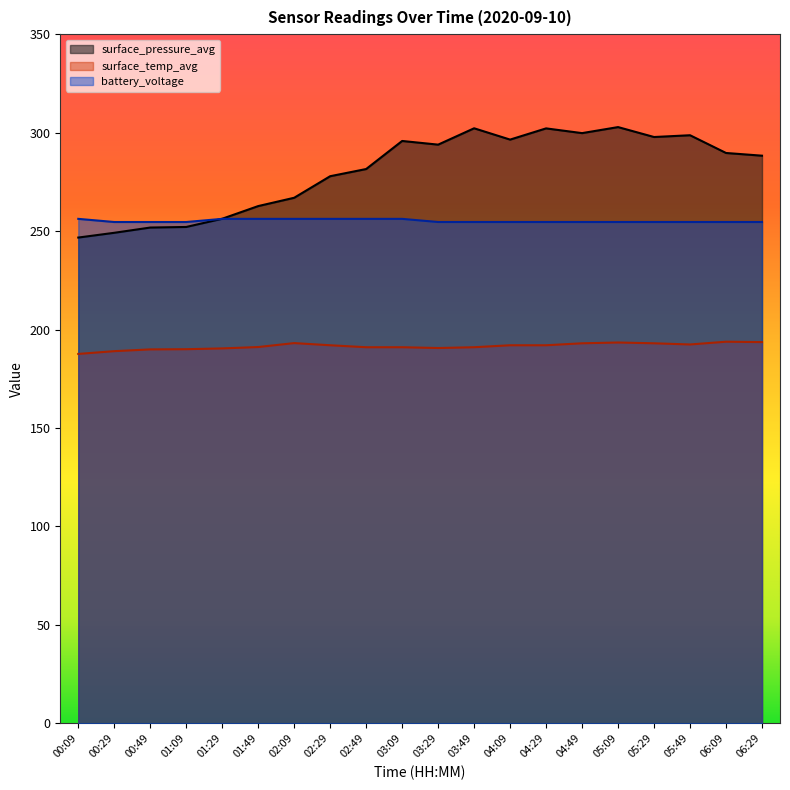

True or false: surface_pressure_avg and surface_temp_avg cross at least once.

False